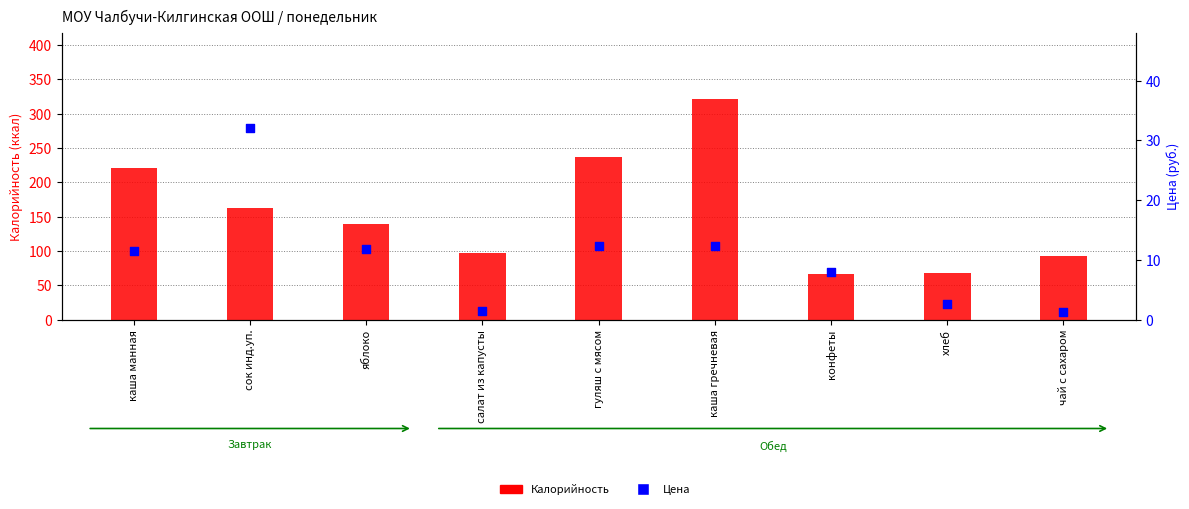

What is the total value across all series at яблоко?

151.5